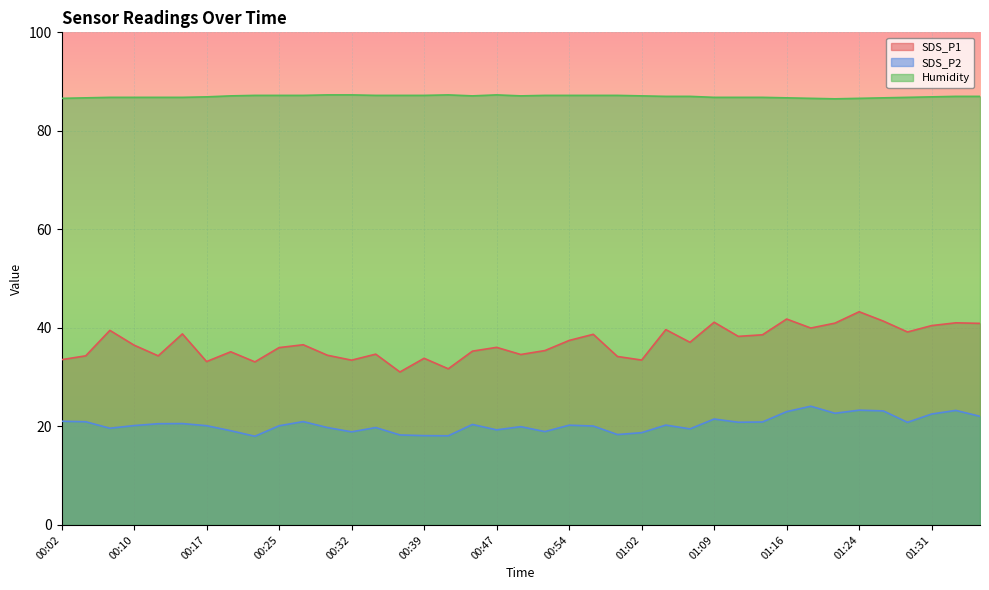

Count the number of data series in this chart.

3